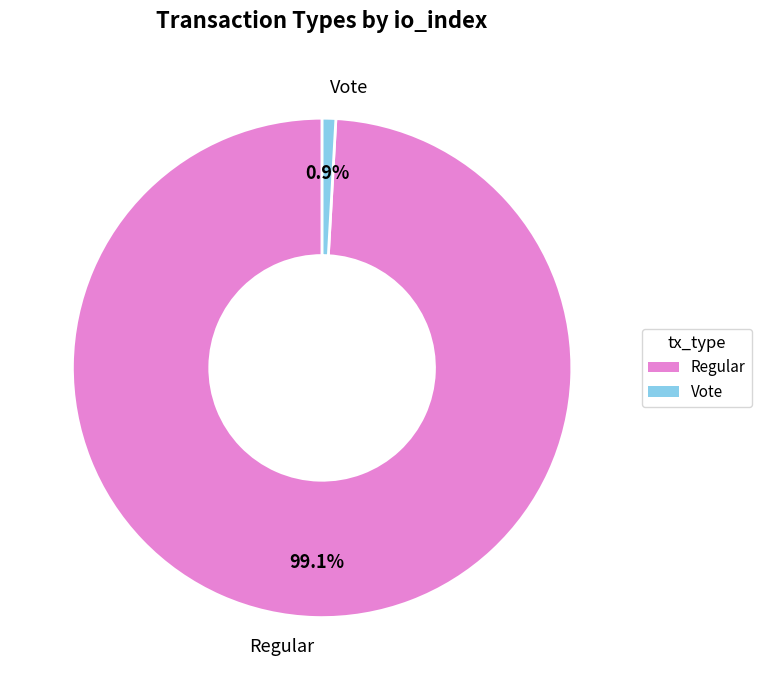

How many segments does this pie chart have?

2